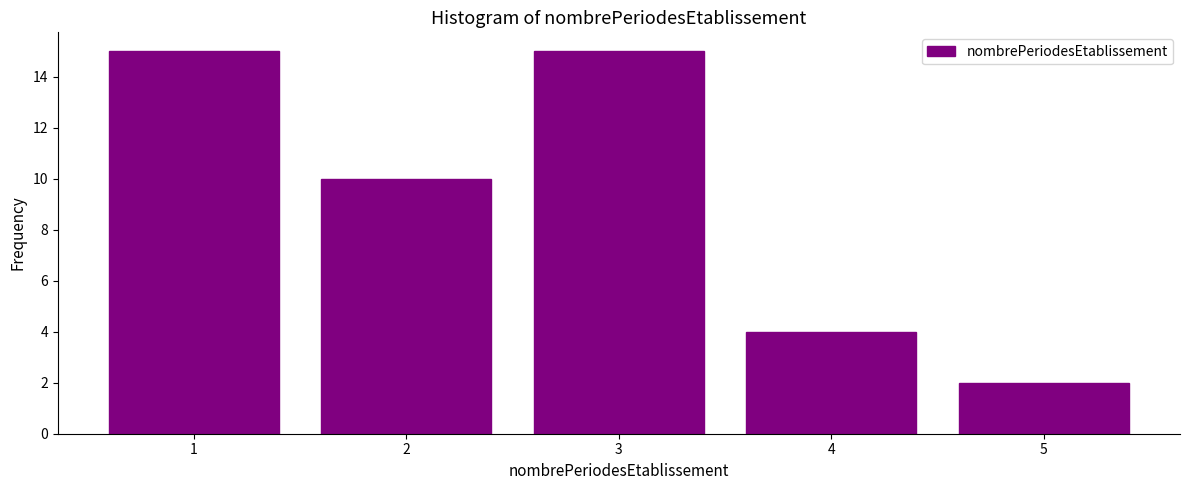

Reading left to right, transcribe all the data shown in this chart.

1=15	2=10	3=15	4=4	5=2